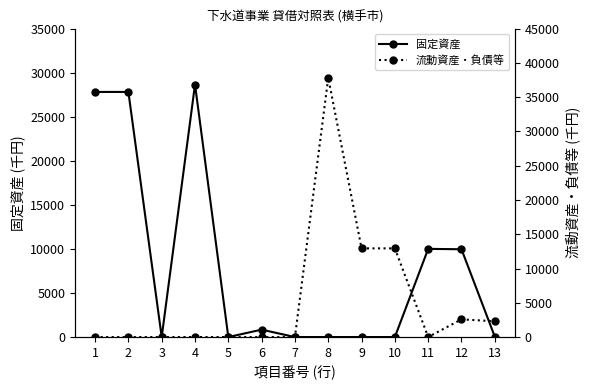

What is the average value of the 流動資産・負債等 series?

5275